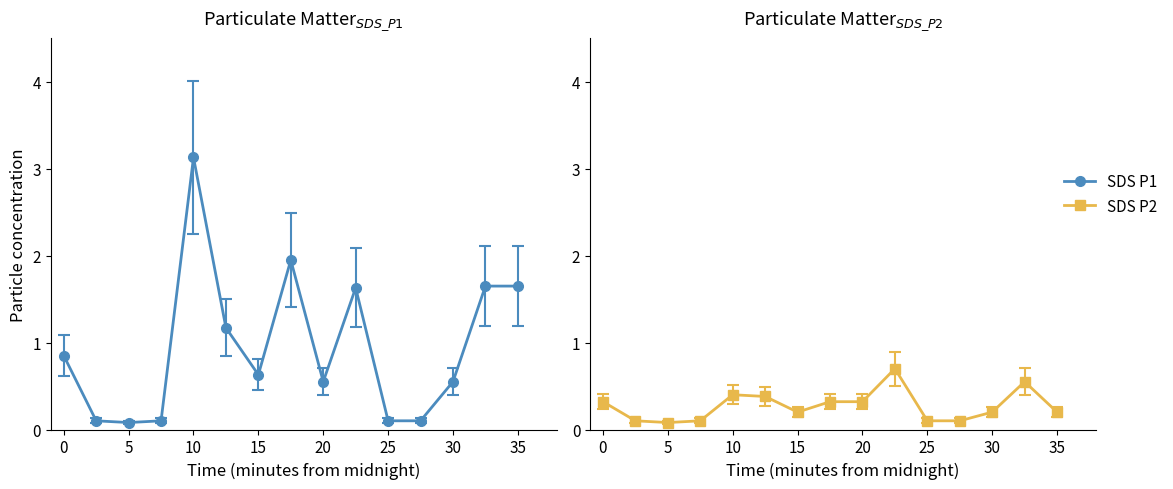

Reading left to right, list all the values displayed in this chart.

SDS_P1: 0.8	0.1	0.1	0.1	3.1	1.2	0.6	1.9	0.6	1.6	0.1	0.1	0.6	1.6	1.6
SDS_P2: 0.3	0.1	0.1	0.1	0.4	0.4	0.2	0.3	0.3	0.7	0.1	0.1	0.2	0.6	0.2